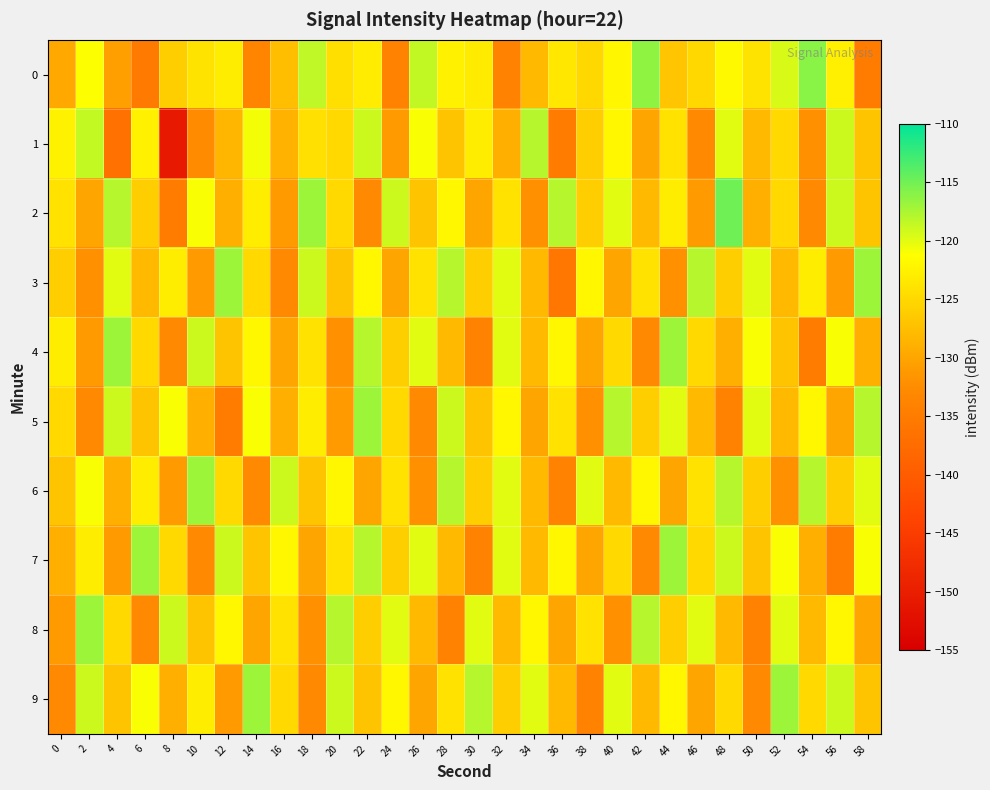

Reading left to right, transcribe all the data shown in this chart.

0: 0=-129.7	2=-121.2	4=-130.6	6=-135.3	8=-126.1	10=-124.0	12=-123.0	14=-133.5	16=-127.6	18=-118.5	20=-124.3	22=-123.1	24=-134.0	26=-118.5	28=-122.6	30=-123.1	32=-133.9	34=-128.0	36=-123.6	38=-125.1	40=-122.1	42=-116.4	44=-126.9	46=-125.1	48=-121.8	50=-123.9	52=-119.5	54=-116.1	56=-122.8	58=-134.9
1: 0=-122.5	2=-118.7	4=-136.6	6=-122.6	8=-150.8	10=-132.6	12=-128.3	14=-120.8	16=-128.7	18=-124.3	20=-125.0	22=-119.0	24=-131.0	26=-121.0	28=-127.0	30=-123.0	32=-129.0	34=-118.0	36=-135.0	38=-126.0	40=-122.0	42=-130.0	44=-124.0	46=-133.0	48=-120.0	50=-128.0	52=-125.0	54=-132.0	56=-119.0	58=-127.0
2: 0=-124.0	2=-130.0	4=-118.0	6=-126.0	8=-135.0	10=-121.0	12=-129.0	14=-123.0	16=-131.0	18=-117.0	20=-125.0	22=-133.0	24=-119.0	26=-127.0	28=-122.0	30=-130.0	32=-124.0	34=-132.0	36=-118.0	38=-126.0	40=-120.0	42=-128.0	44=-123.0	46=-131.0	48=-115.0	50=-129.0	52=-125.0	54=-133.0	56=-119.0	58=-127.0
3: 0=-126.0	2=-132.0	4=-120.0	6=-128.0	8=-123.0	10=-131.0	12=-117.0	14=-125.0	16=-133.0	18=-119.0	20=-127.0	22=-122.0	24=-130.0	26=-124.0	28=-118.0	30=-126.0	32=-120.0	34=-128.0	36=-136.0	38=-122.0	40=-130.0	42=-124.0	44=-132.0	46=-118.0	48=-126.0	50=-120.0	52=-128.0	54=-123.0	56=-131.0	58=-117.0
4: 0=-123.0	2=-131.0	4=-117.0	6=-125.0	8=-133.0	10=-119.0	12=-127.0	14=-122.0	16=-130.0	18=-124.0	20=-132.0	22=-118.0	24=-126.0	26=-120.0	28=-128.0	30=-134.0	32=-120.0	34=-128.0	36=-122.0	38=-130.0	40=-125.0	42=-133.0	44=-117.0	46=-125.0	48=-129.0	50=-121.0	52=-127.0	54=-135.0	56=-121.0	58=-129.0
5: 0=-125.0	2=-133.0	4=-119.0	6=-127.0	8=-121.0	10=-129.0	12=-135.0	14=-121.0	16=-129.0	18=-123.0	20=-131.0	22=-117.0	24=-125.0	26=-133.0	28=-119.0	30=-127.0	32=-122.0	34=-130.0	36=-124.0	38=-132.0	40=-118.0	42=-126.0	44=-120.0	46=-128.0	48=-134.0	50=-120.0	52=-128.0	54=-122.0	56=-130.0	58=-118.0
6: 0=-127.0	2=-121.0	4=-129.0	6=-123.0	8=-131.0	10=-117.0	12=-125.0	14=-133.0	16=-119.0	18=-127.0	20=-122.0	22=-130.0	24=-124.0	26=-132.0	28=-118.0	30=-126.0	32=-120.0	34=-128.0	36=-134.0	38=-120.0	40=-128.0	42=-122.0	44=-130.0	46=-124.0	48=-118.0	50=-126.0	52=-132.0	54=-118.0	56=-126.0	58=-120.0
7: 0=-129.0	2=-123.0	4=-131.0	6=-117.0	8=-125.0	10=-133.0	12=-119.0	14=-127.0	16=-122.0	18=-130.0	20=-124.0	22=-118.0	24=-126.0	26=-120.0	28=-128.0	30=-134.0	32=-120.0	34=-128.0	36=-122.0	38=-130.0	40=-125.0	42=-133.0	44=-117.0	46=-125.0	48=-119.0	50=-127.0	52=-121.0	54=-129.0	56=-135.0	58=-121.0
8: 0=-131.0	2=-117.0	4=-125.0	6=-133.0	8=-119.0	10=-127.0	12=-122.0	14=-130.0	16=-124.0	18=-132.0	20=-118.0	22=-126.0	24=-120.0	26=-128.0	28=-134.0	30=-120.0	32=-128.0	34=-122.0	36=-130.0	38=-124.0	40=-132.0	42=-118.0	44=-126.0	46=-120.0	48=-128.0	50=-134.0	52=-120.0	54=-128.0	56=-122.0	58=-130.0
9: 0=-133.0	2=-119.0	4=-127.0	6=-121.0	8=-129.0	10=-123.0	12=-131.0	14=-117.0	16=-125.0	18=-133.0	20=-119.0	22=-127.0	24=-122.0	26=-130.0	28=-124.0	30=-118.0	32=-126.0	34=-120.0	36=-128.0	38=-134.0	40=-120.0	42=-128.0	44=-122.0	46=-130.0	48=-125.0	50=-133.0	52=-117.0	54=-125.0	56=-119.0	58=-127.0